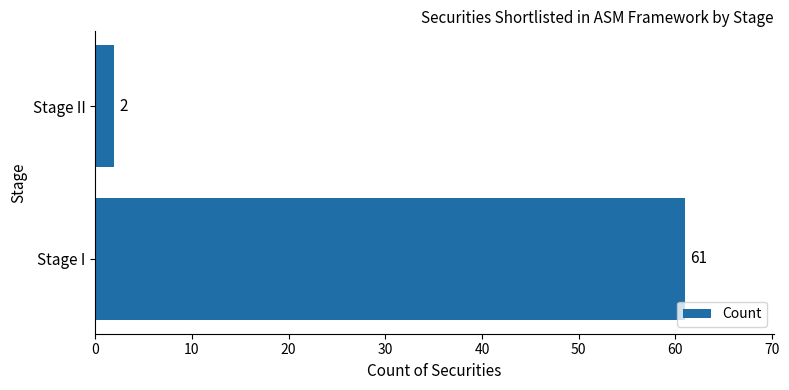

At which label is the value closest to 31?

Stage II